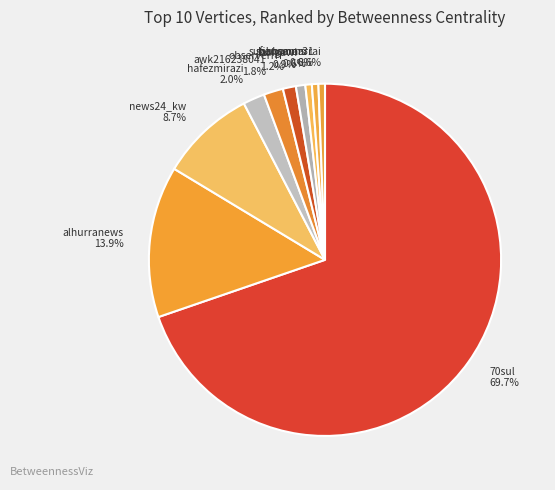

Does 70sul account for over 50% of the chart?

Yes